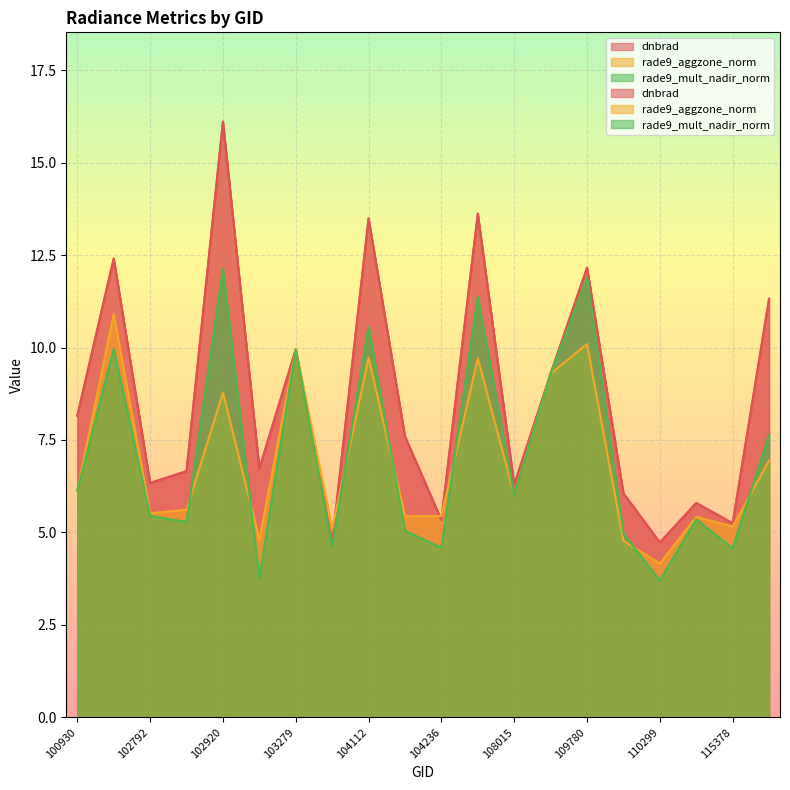

Where does the dnbrad series first go above 7?

100930